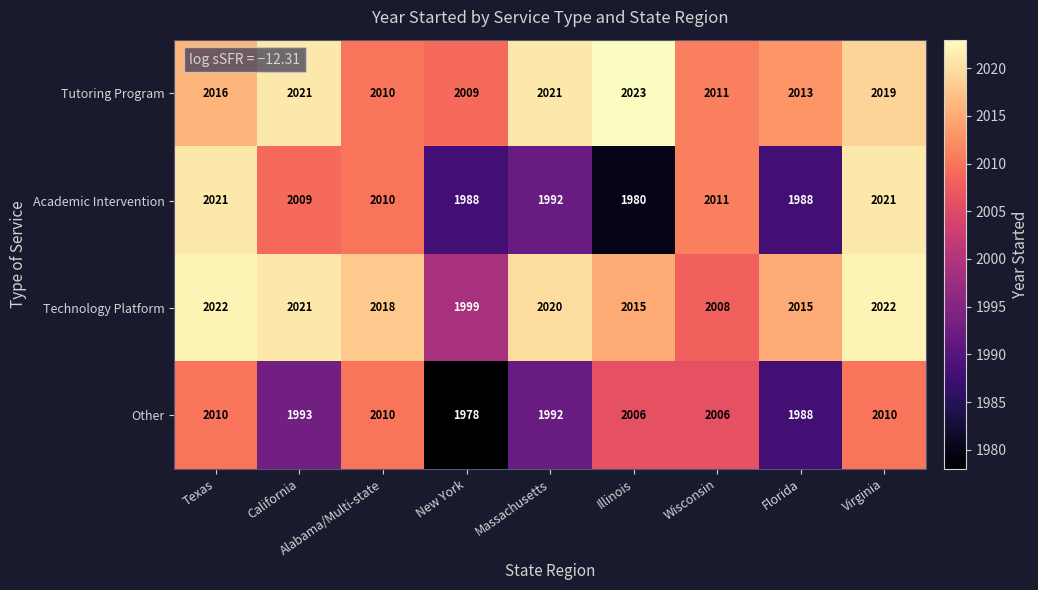

List the series in order of their peak value, lowest first.

Other, Academic Intervention, Technology Platform, Tutoring Program